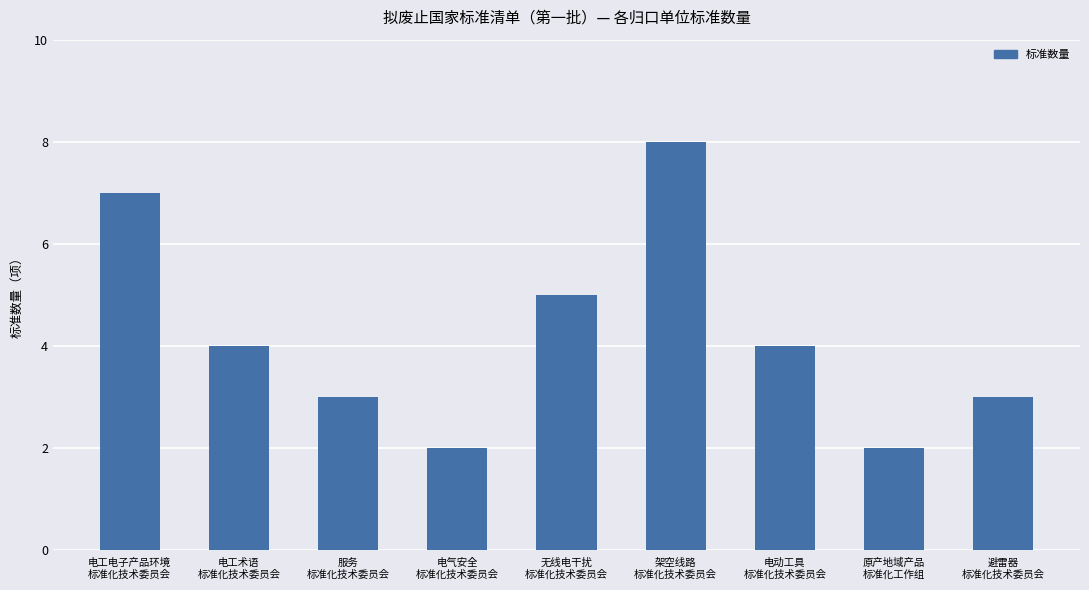

How many bars are there in total?

9